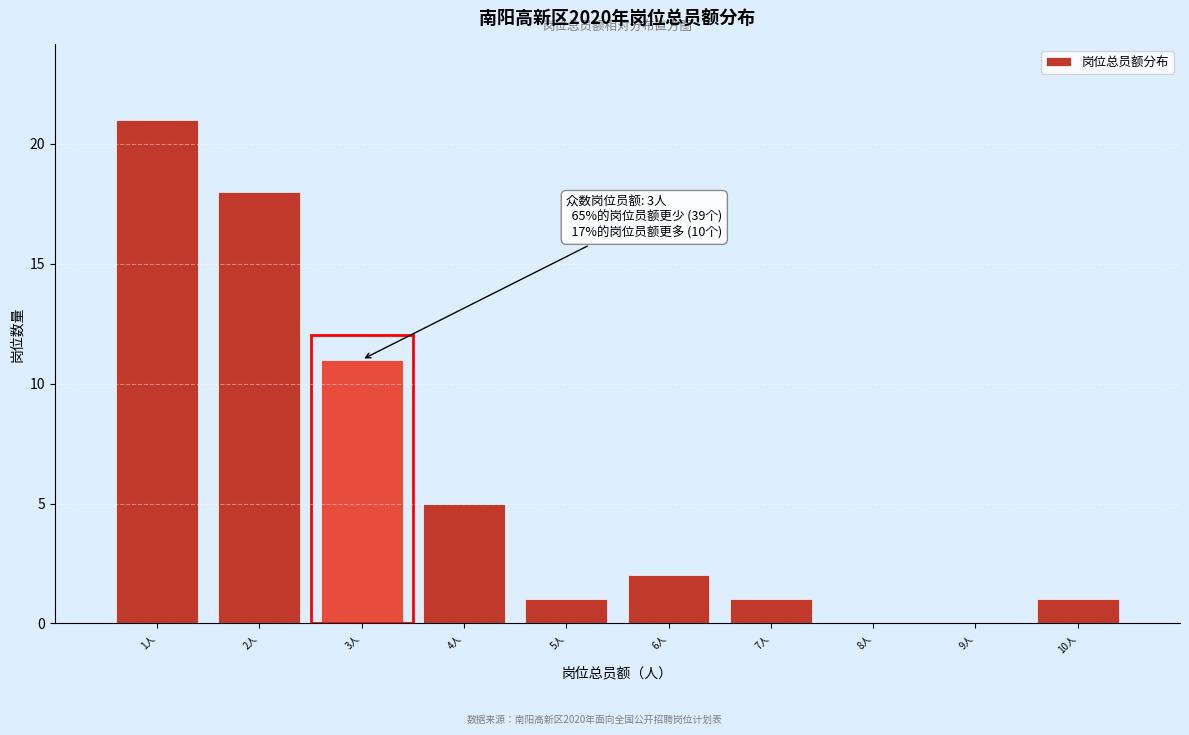

Over which range of the x-axis is the bar tallest?

0.5 to 1.5